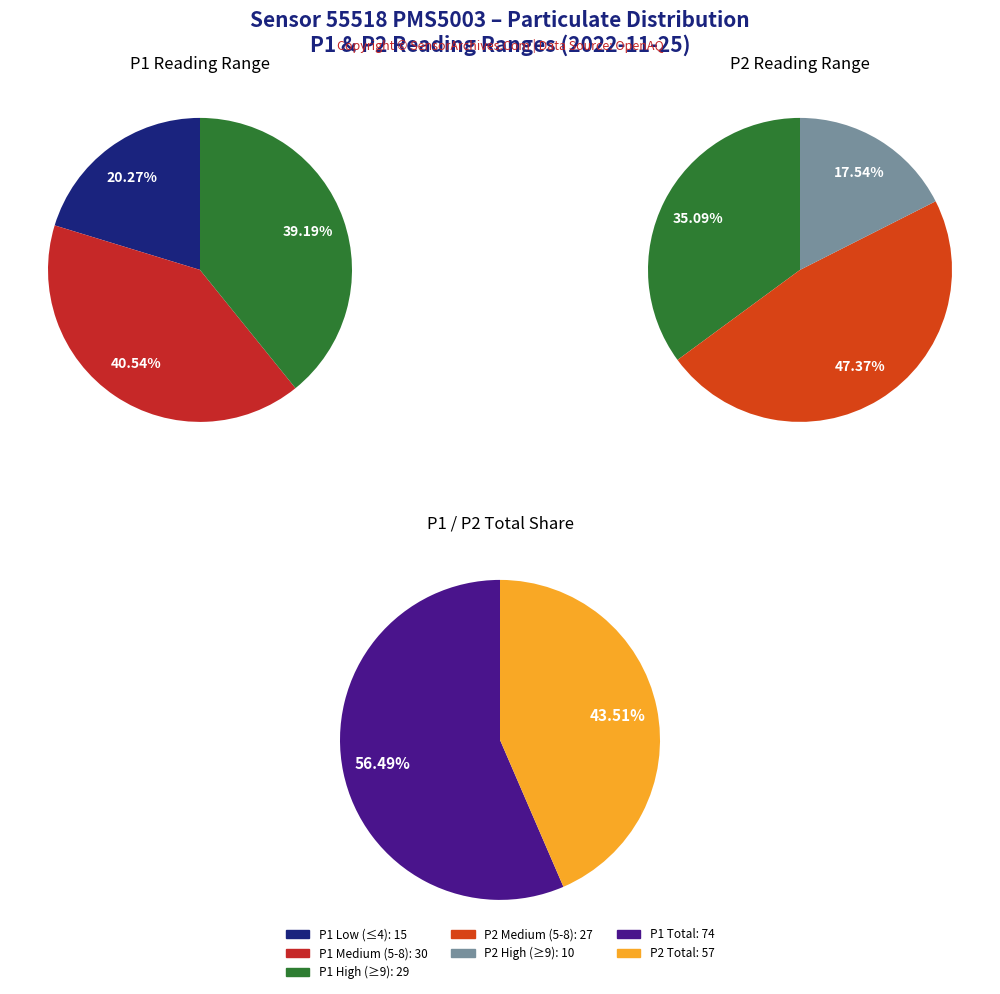

Do 3 and 3 together represent more than half of the pie?

No